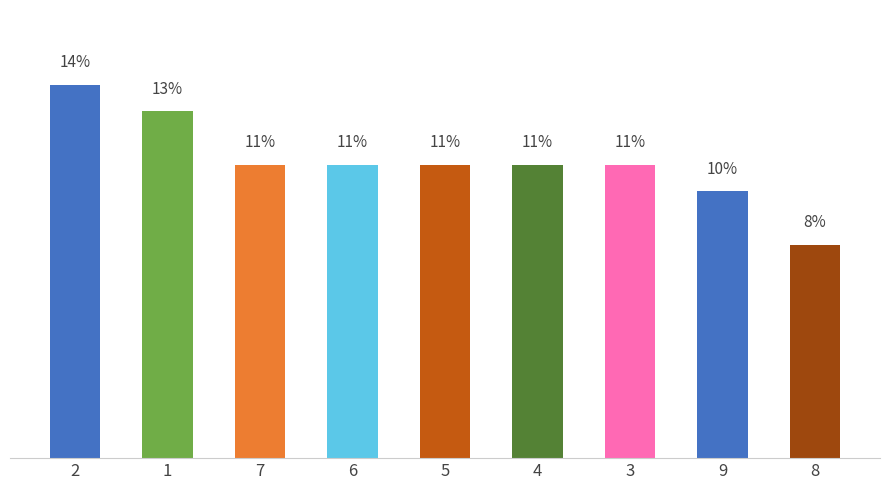

List the labels in order of value, smallest first.

8, 9, 7, 6, 5, 4, 3, 1, 2